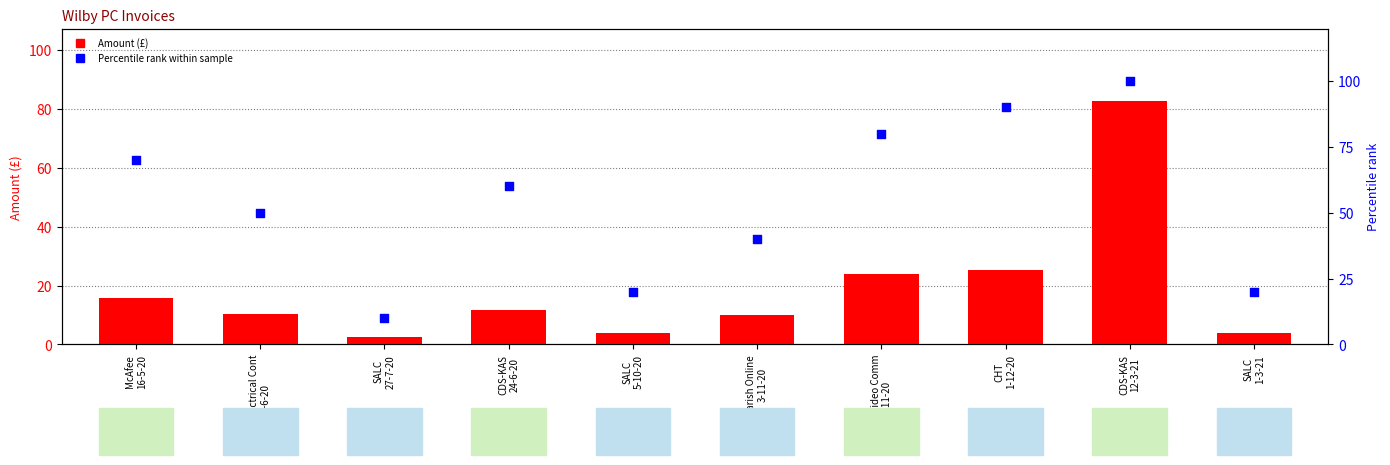

Which series reaches the minimum Y coordinate?

Amount